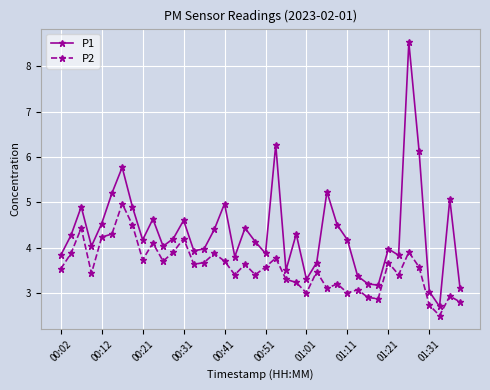

True or false: P1 has more than 1 points higher than both neighbors.

True